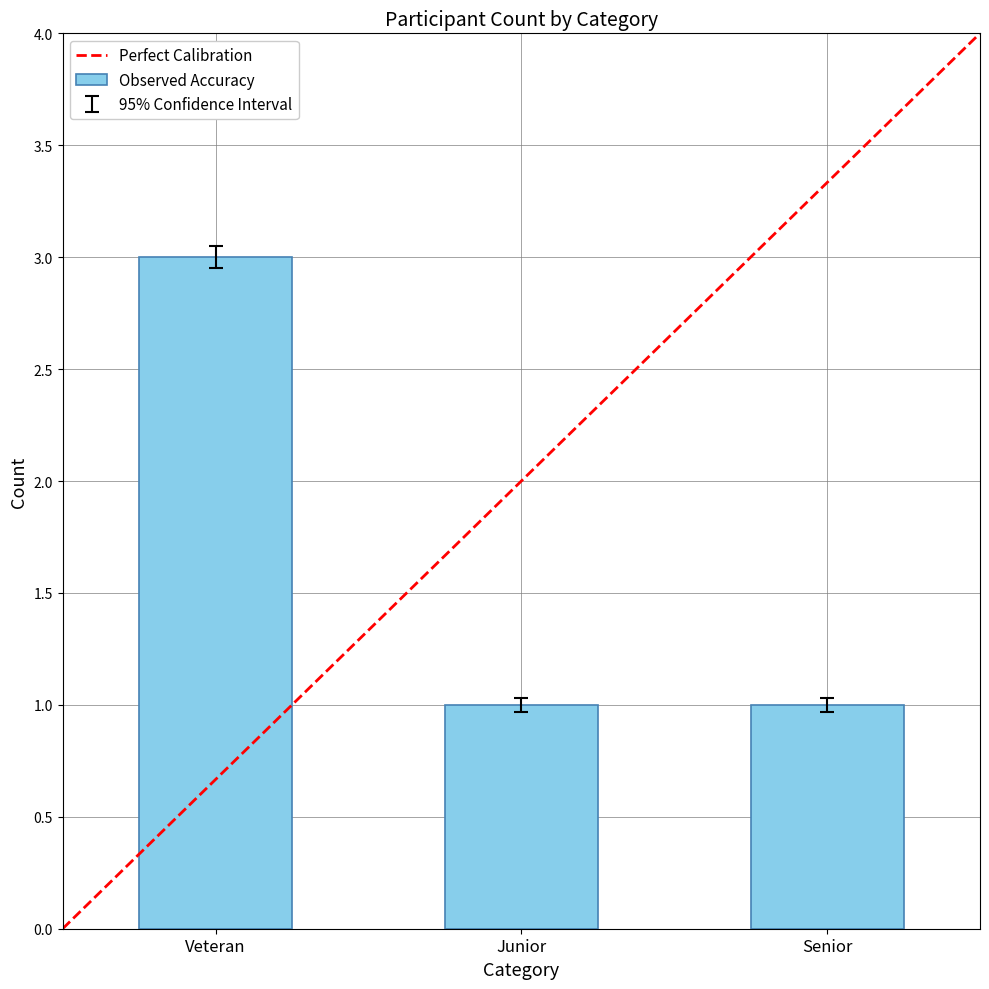

Does the chart contain any negative values?

No